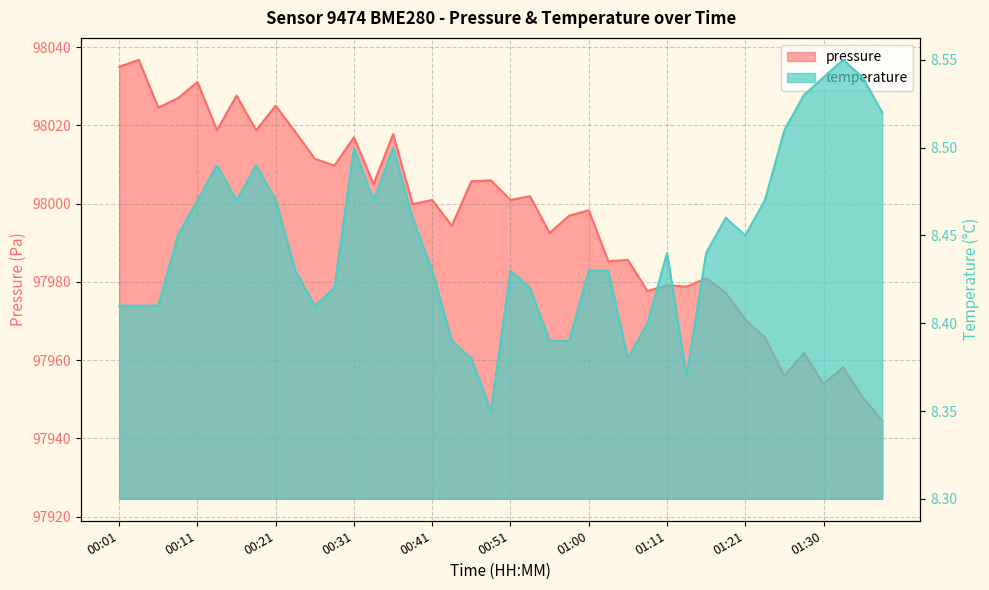

At which category does temperature reach its first local peak?

00:13